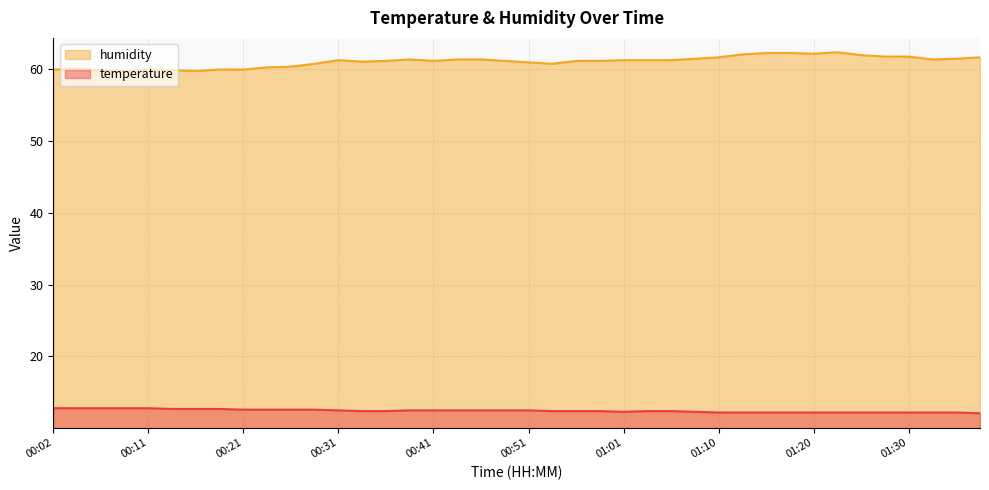

At which label is humidity closest to 61?

00:34